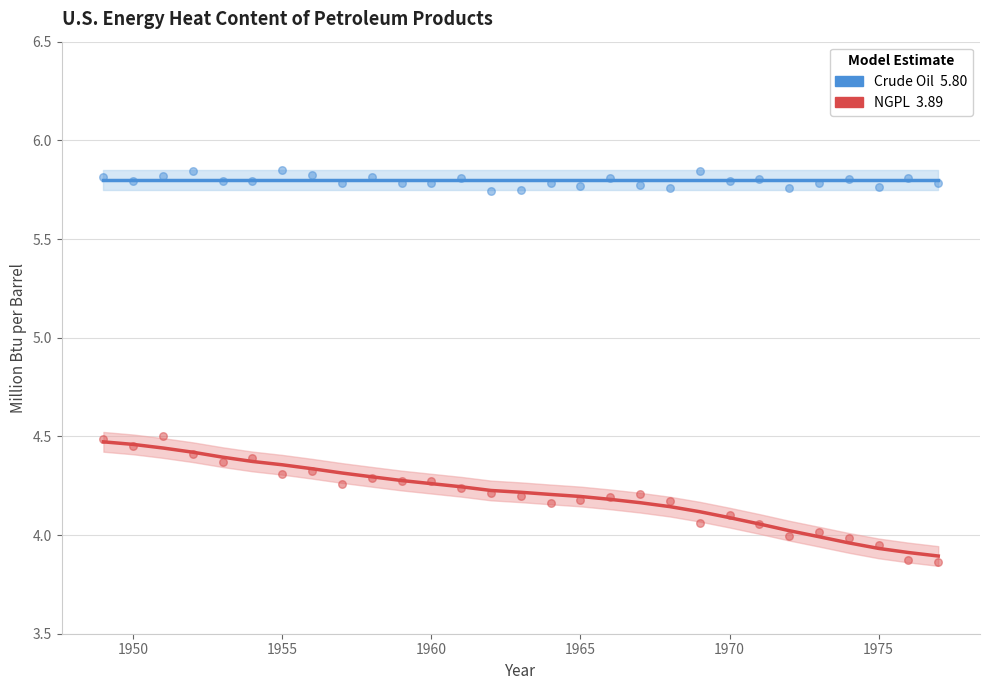

Across all data points, what is the range of Y values (max minus min)?

2.0